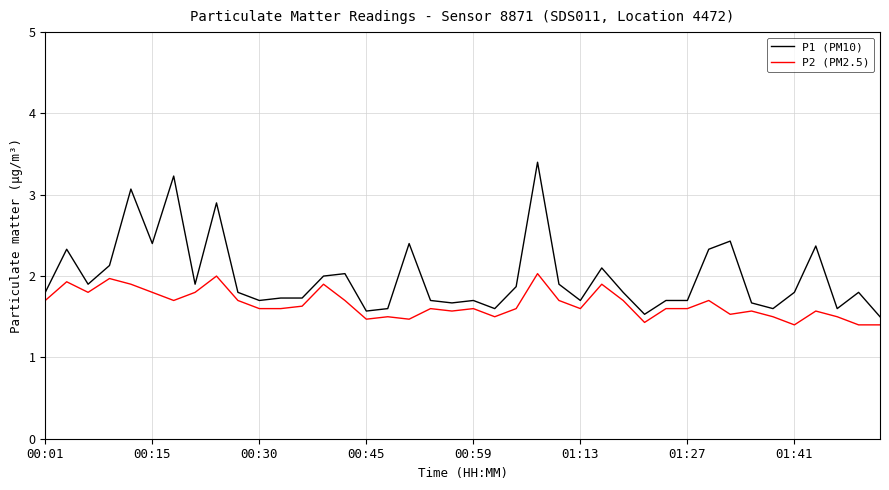

What is the smallest value displayed?

1.4